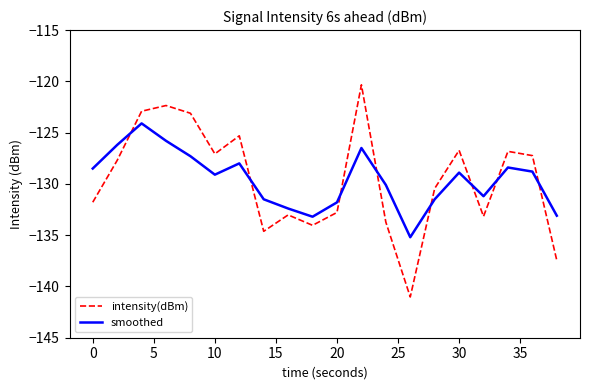

What is the difference between the maximum and minimum values in the smoothed series?

11.1